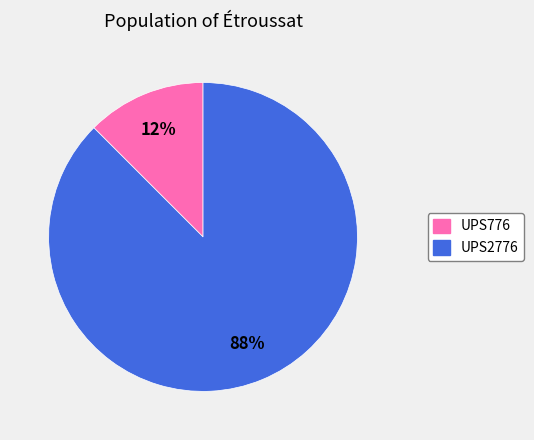

Is the sum of UPS2776 and UPS776 greater than half?

Yes